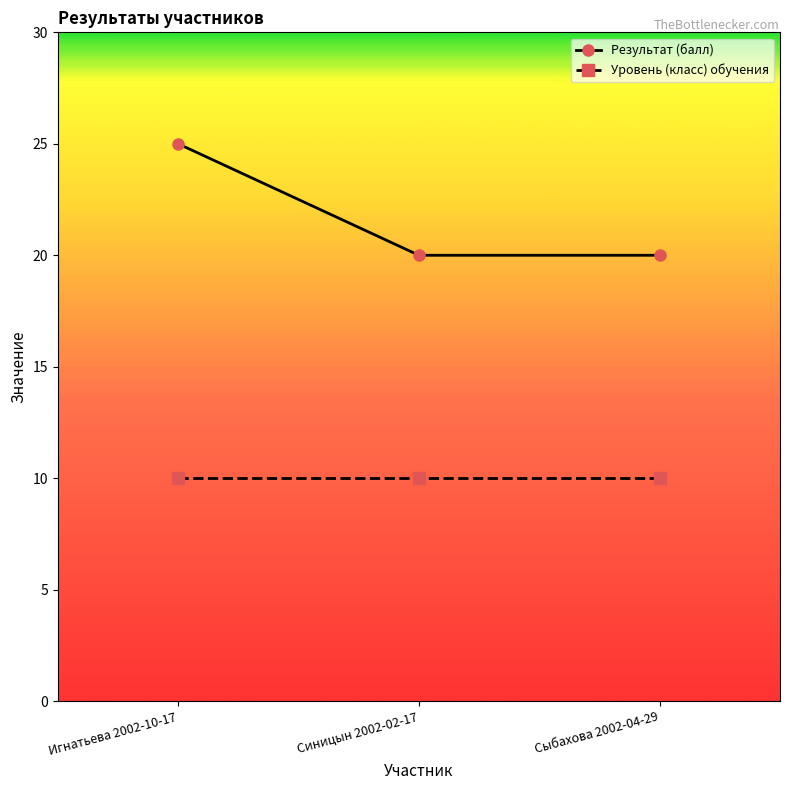

Reading right to left, list all the values displayed in this chart.

Результат (балл): Сыбахова 2002-04-29=20	Синицын 2002-02-17=20	Игнатьева 2002-10-17=25
Уровень (класс) обучения: Сыбахова 2002-04-29=10	Синицын 2002-02-17=10	Игнатьева 2002-10-17=10